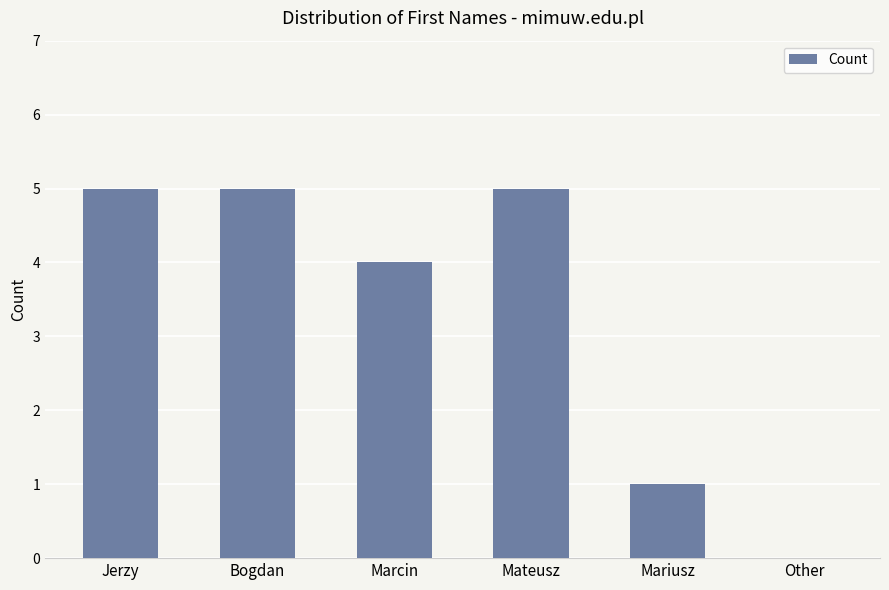

What is the greatest value displayed?

5